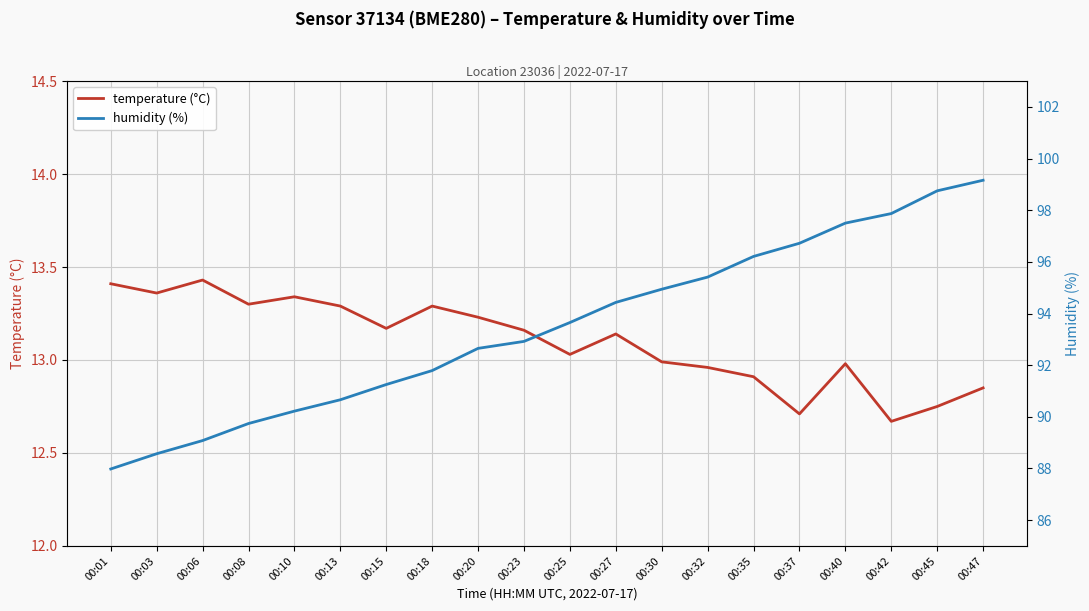

Reading left to right, extract all data points from this chart.

temperature (°C): 13.4	13.4	13.4	13.3	13.3	13.3	13.2	13.3	13.2	13.2	13.0	13.1	13.0	13.0	12.9	12.7	13.0	12.7	12.8	12.8
humidity (%): 88.0	88.6	89.1	89.7	90.2	90.7	91.2	91.8	92.7	92.9	93.7	94.4	94.9	95.4	96.2	96.7	97.5	97.9	98.8	99.2